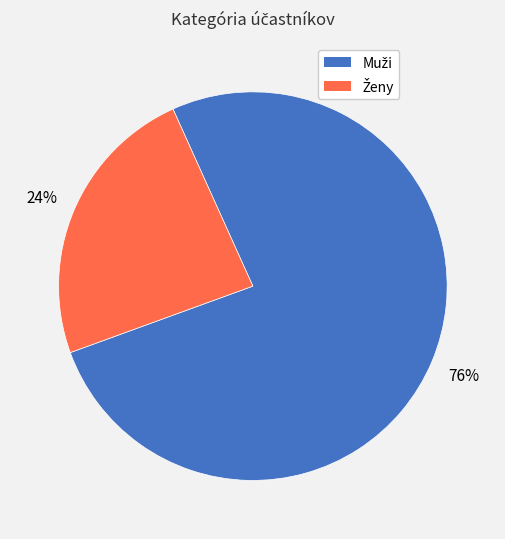

Is there any slice that represents more than half of the pie?

Yes